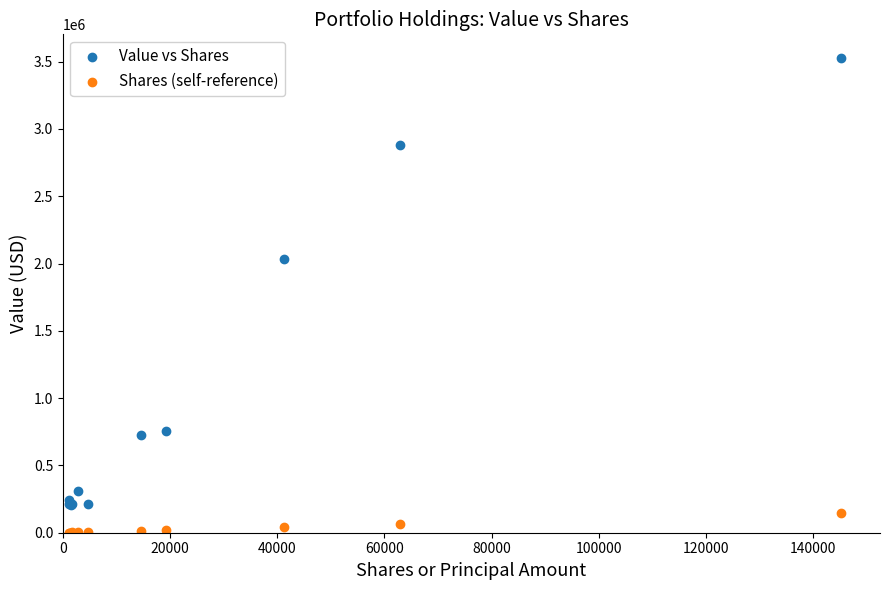

Which series contains the lowest Y value?

Shares (self-reference)